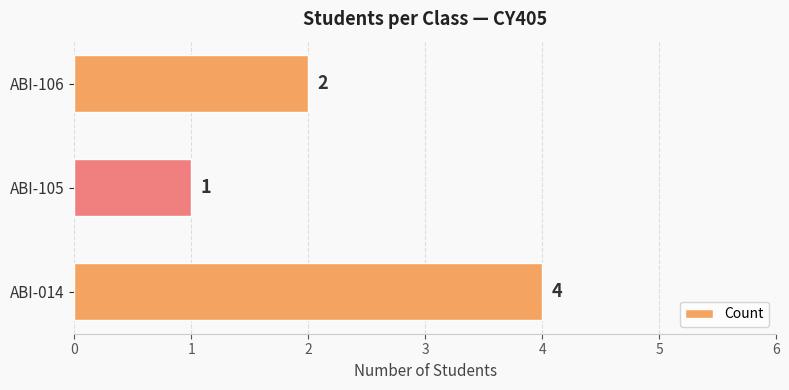

At which category does the chart reach its minimum across all series?

ABI-105